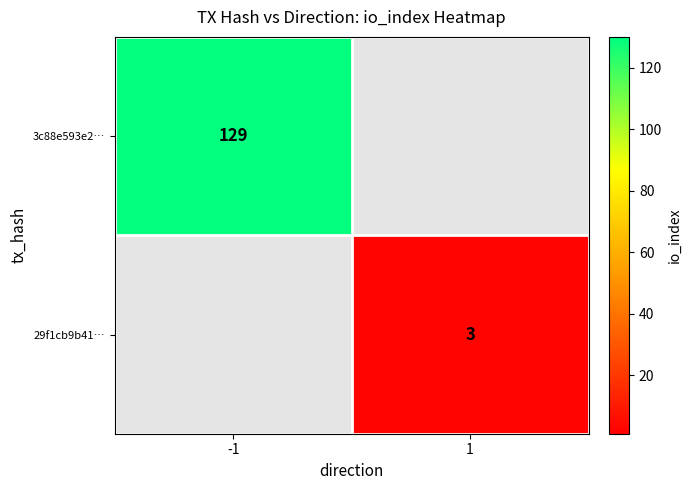

Is the value of 29f1cb9b41… at 1 greater than the value of 3c88e593e2… at -1?

No